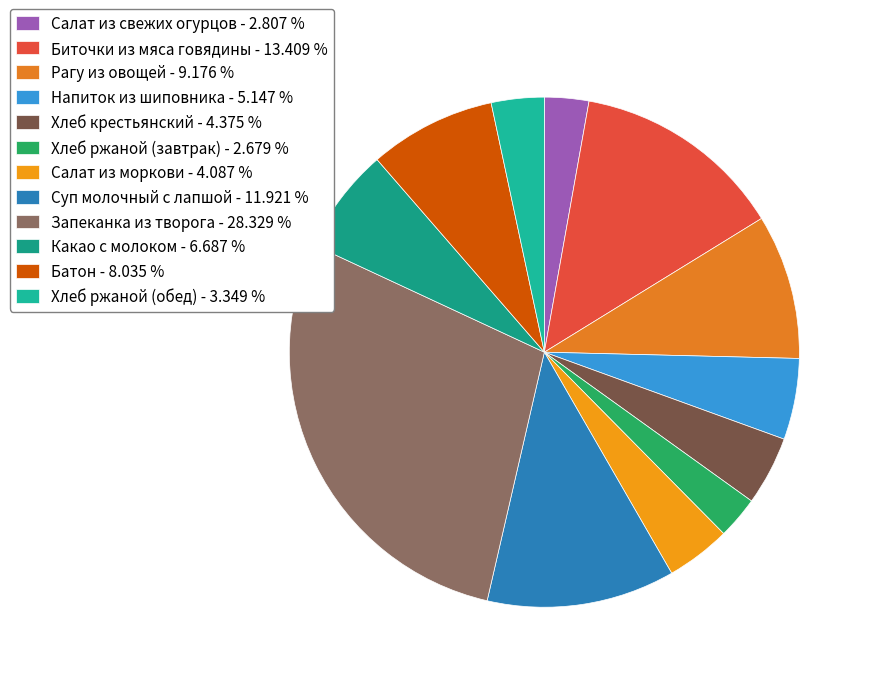

How many slices are in this pie chart?

12